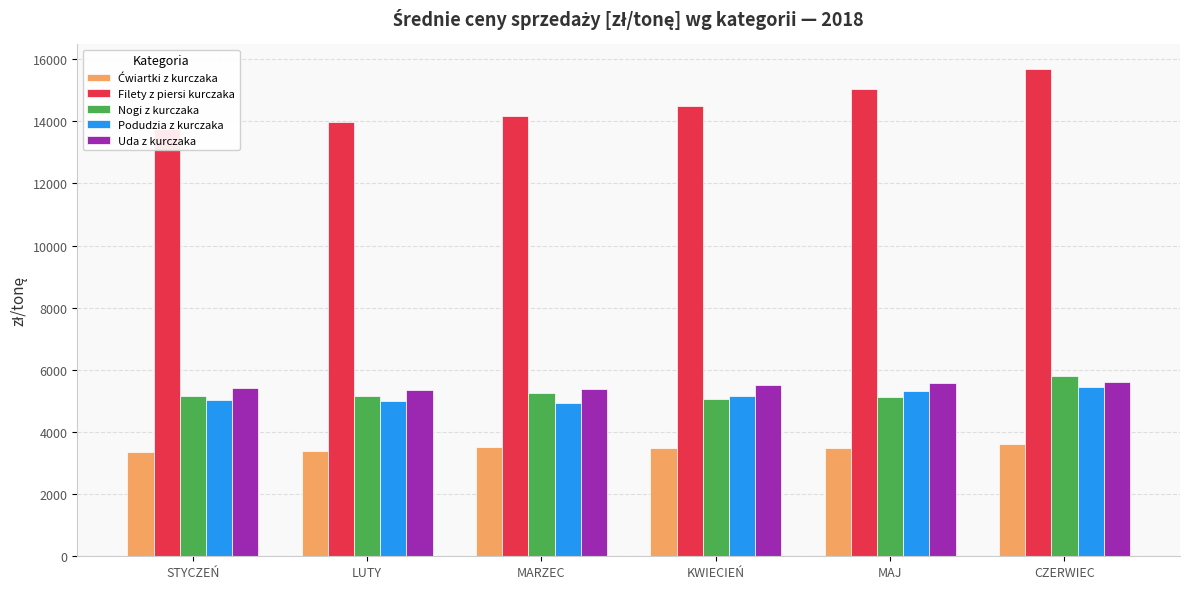

Rank the categories by Ćwiartki z kurczaka value from highest to lowest.

CZERWIEC, MARZEC, KWIECIEŃ, MAJ, LUTY, STYCZEŃ